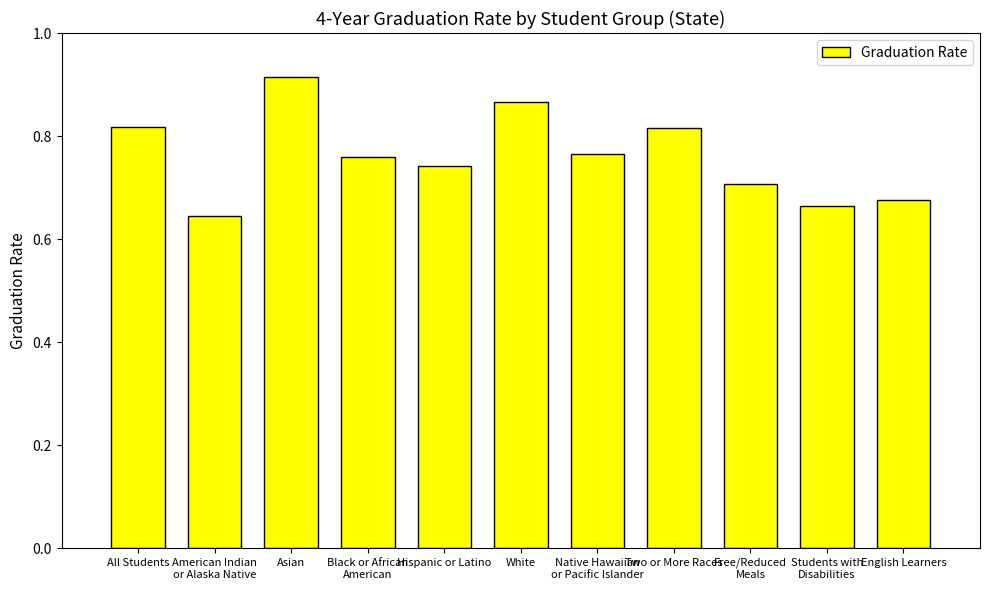

Does the chart contain stacked bars?

No